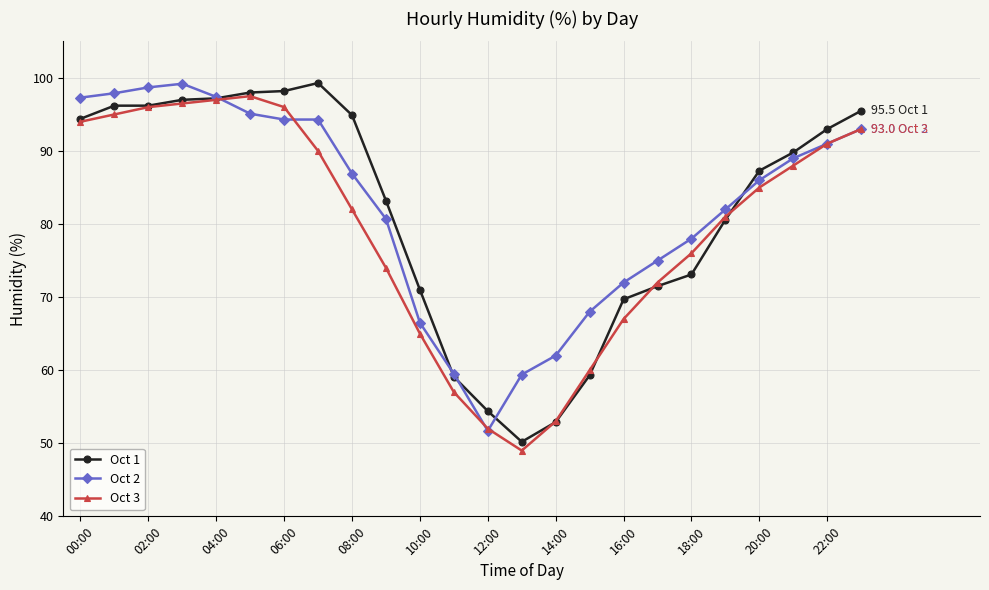

What is the minimum value shown in the chart?

49.0